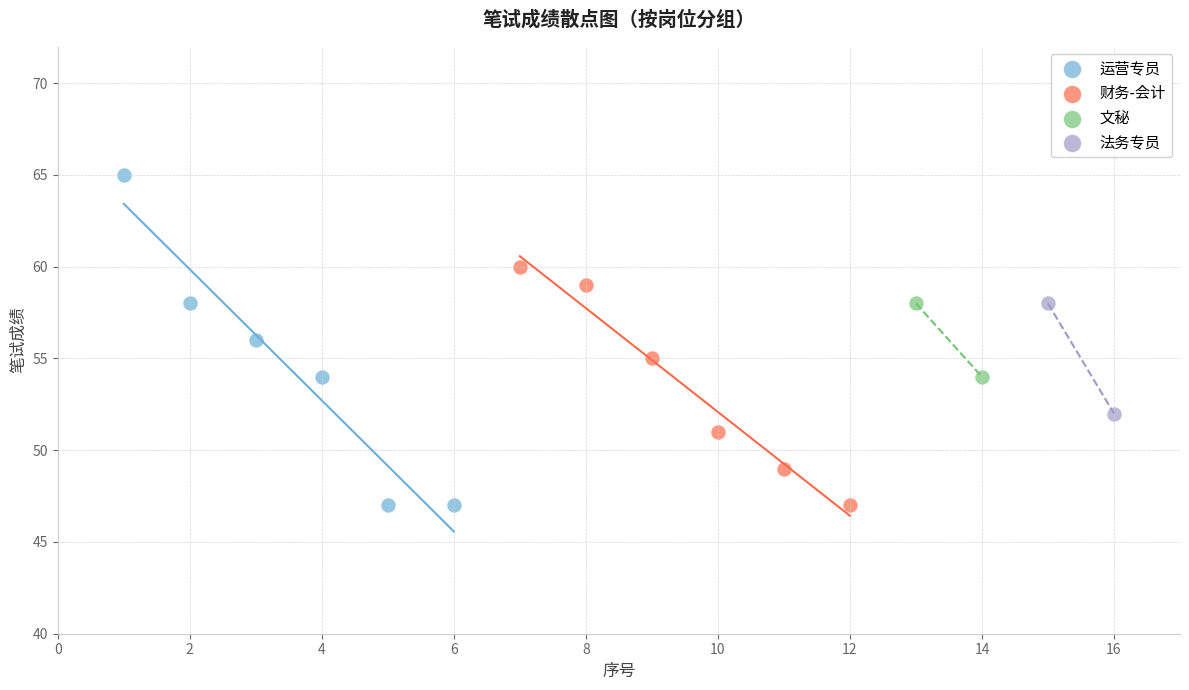

What are all the series names shown in the legend?

运营专员, 财务-会计, 文秘, 法务专员